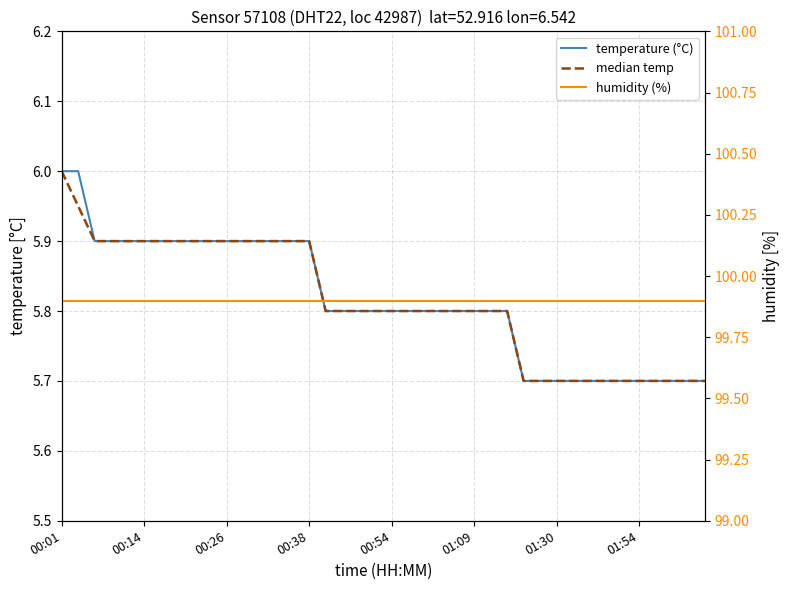

Reading left to right, extract all data points from this chart.

temperature (°C): 6.0	6.0	5.9	5.9	5.9	5.9	5.9	5.9	5.9	5.9	5.9	5.9	5.9	5.9	5.9	5.9	5.8	5.8	5.8	5.8	5.8	5.8	5.8	5.8	5.8	5.8	5.8	5.8	5.7	5.7	5.7	5.7	5.7	5.7	5.7	5.7	5.7	5.7	5.7	5.7
median temp: 6.0	6.0	5.9	5.9	5.9	5.9	5.9	5.9	5.9	5.9	5.9	5.9	5.9	5.9	5.9	5.9	5.8	5.8	5.8	5.8	5.8	5.8	5.8	5.8	5.8	5.8	5.8	5.8	5.7	5.7	5.7	5.7	5.7	5.7	5.7	5.7	5.7	5.7	5.7	5.7
humidity (%): 99.9	99.9	99.9	99.9	99.9	99.9	99.9	99.9	99.9	99.9	99.9	99.9	99.9	99.9	99.9	99.9	99.9	99.9	99.9	99.9	99.9	99.9	99.9	99.9	99.9	99.9	99.9	99.9	99.9	99.9	99.9	99.9	99.9	99.9	99.9	99.9	99.9	99.9	99.9	99.9